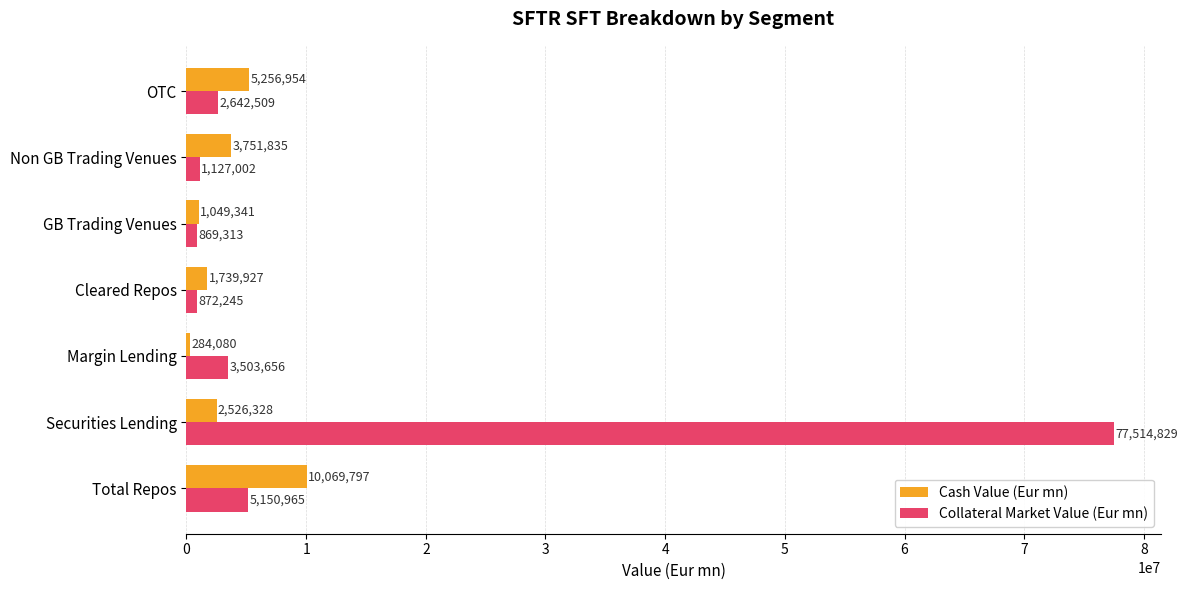

Which series has the largest total across all categories?

Collateral Market Value (Eur mn)